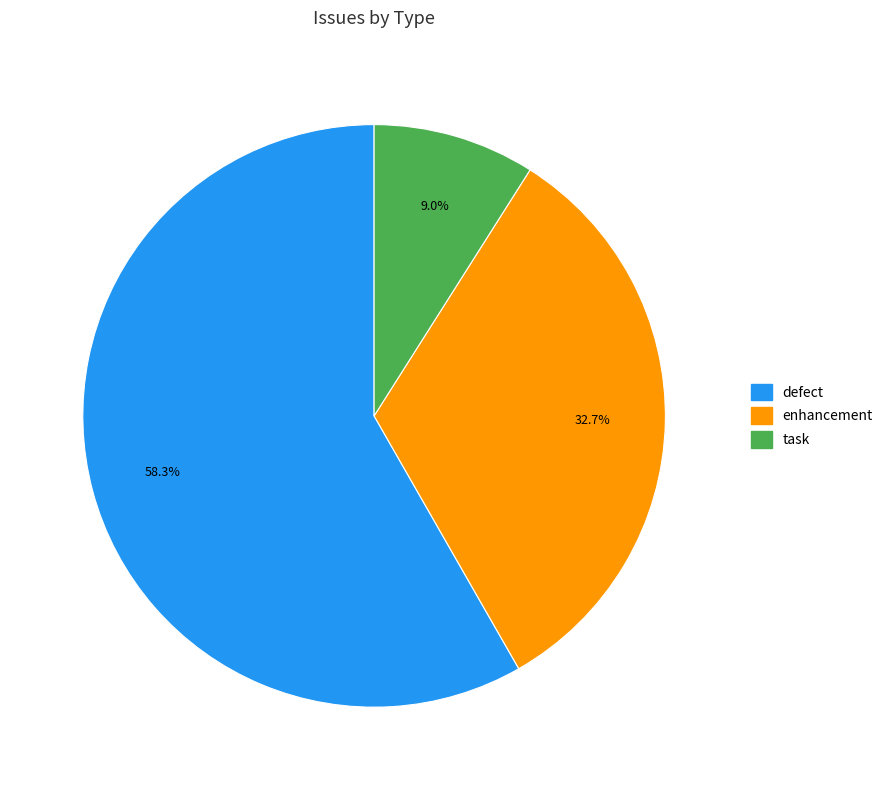

The enhancement slice represents 45% of the pie. True or false?

False